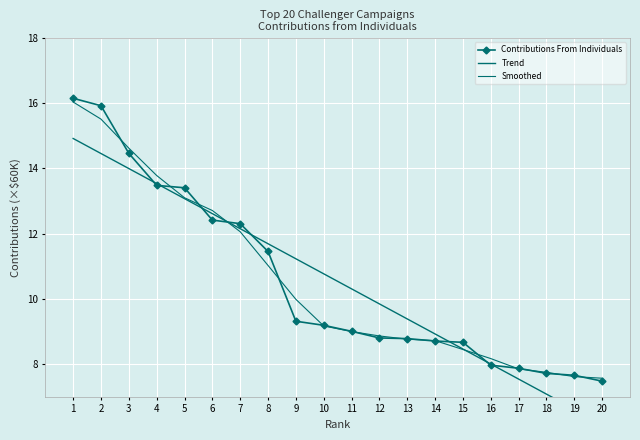

List the labels in order of value, smallest first.

20, 19, 18, 17, 16, 15, 14, 13, 12, 11, 10, 9, 8, 7, 6, 5, 4, 3, 2, 1